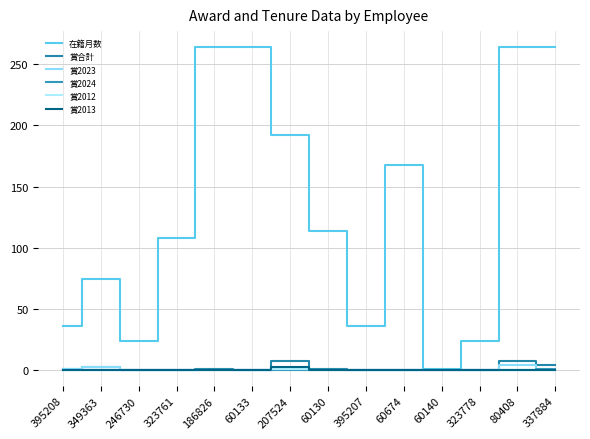

The value of 賞2012 at 207524 is 2. True or false?

False